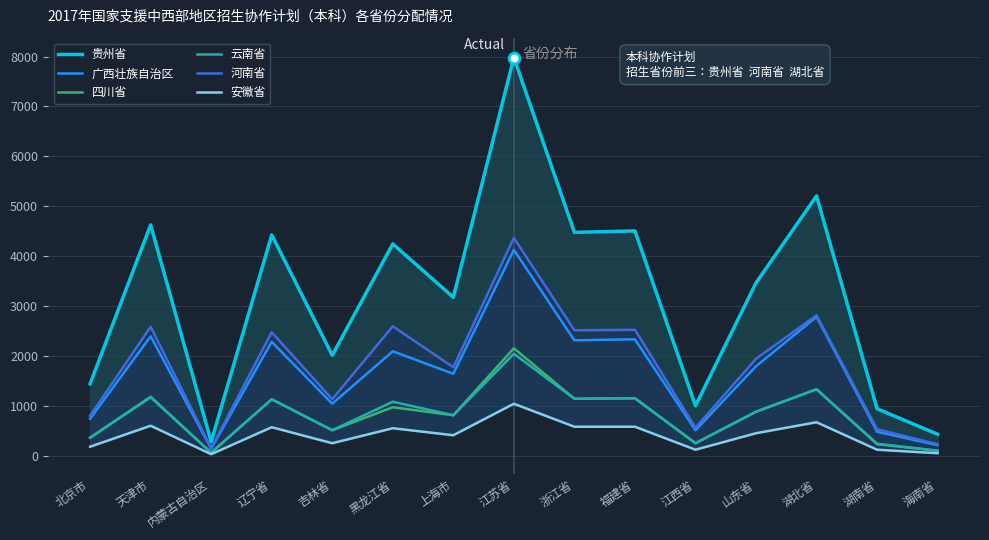

At how many categories does at least one series exceed 5088?

2